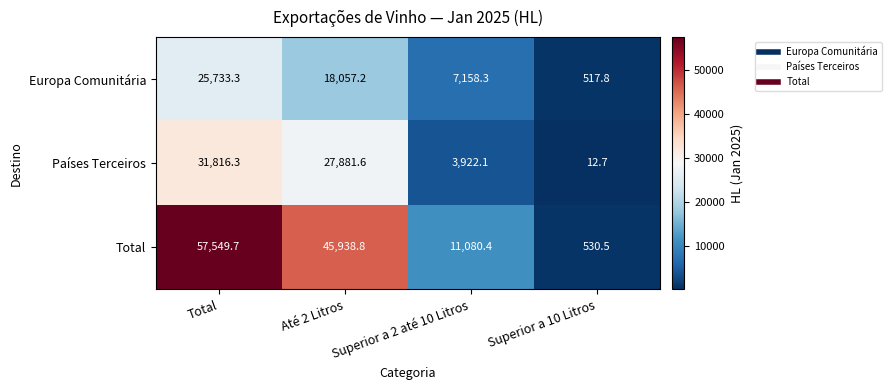

What is the minimum value shown in the chart?

12.7